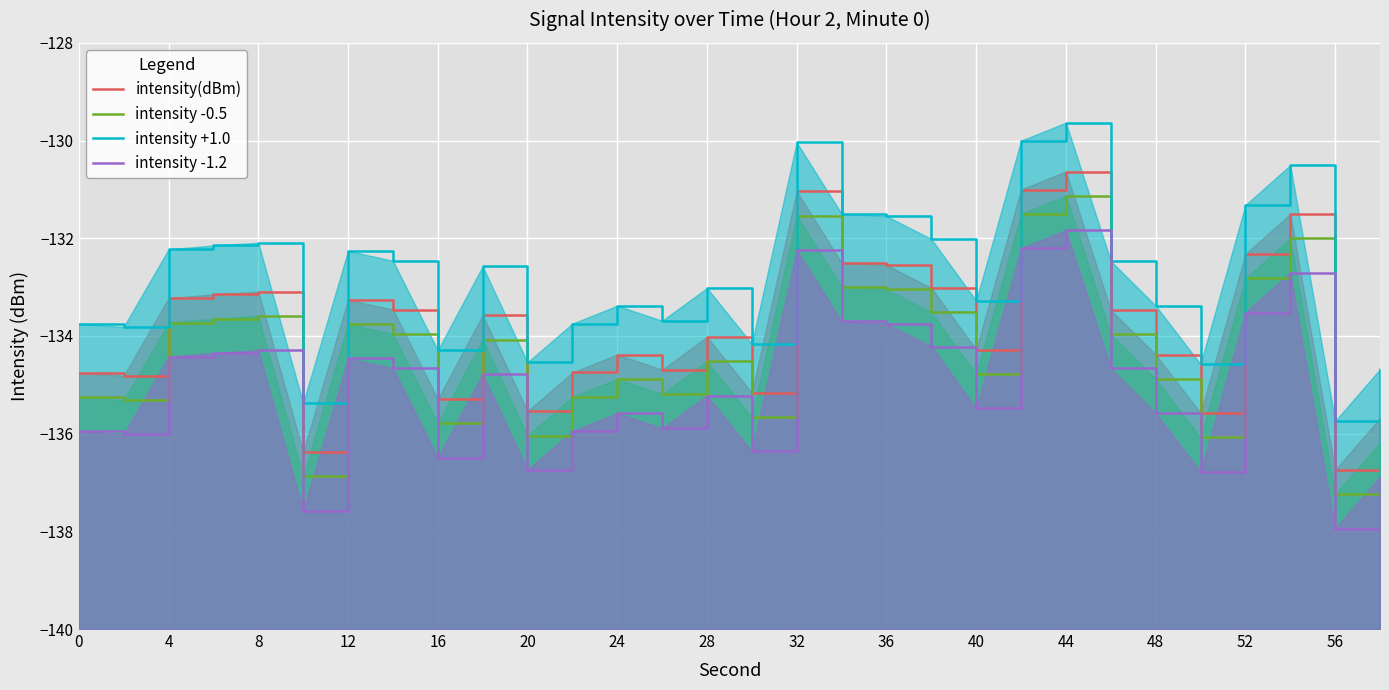

What is the lowest value of the intensity(dBm) series?

-136.7